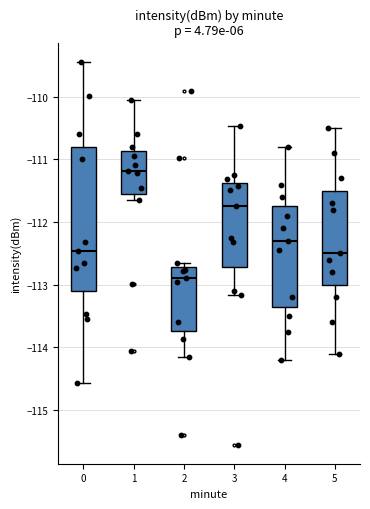

Which box has the highest median line?

1